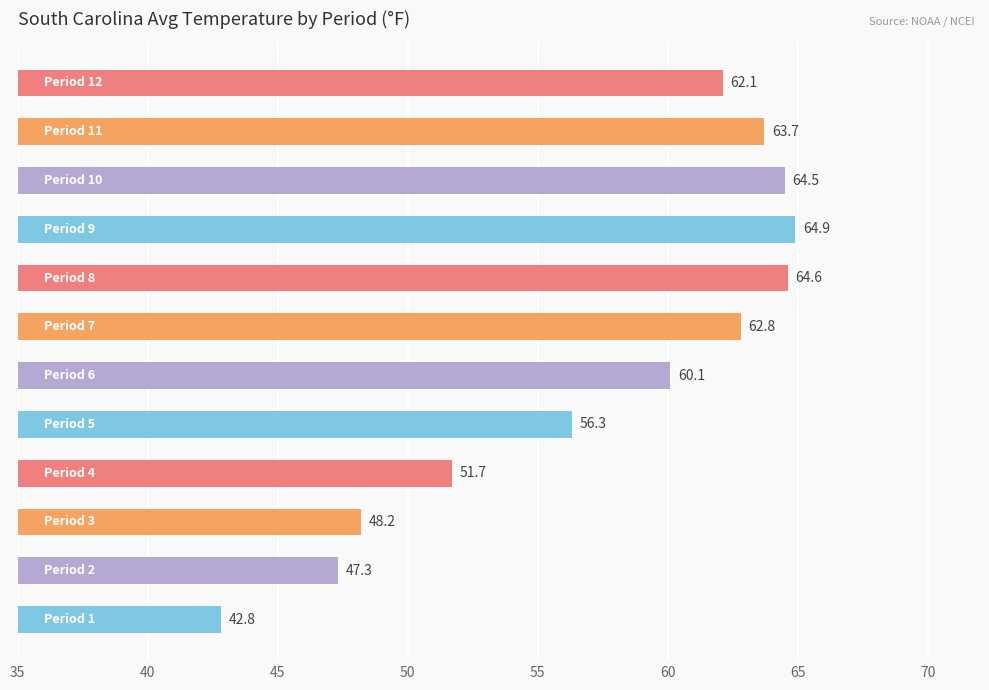

What is the difference between the maximum and minimum values?

22.1